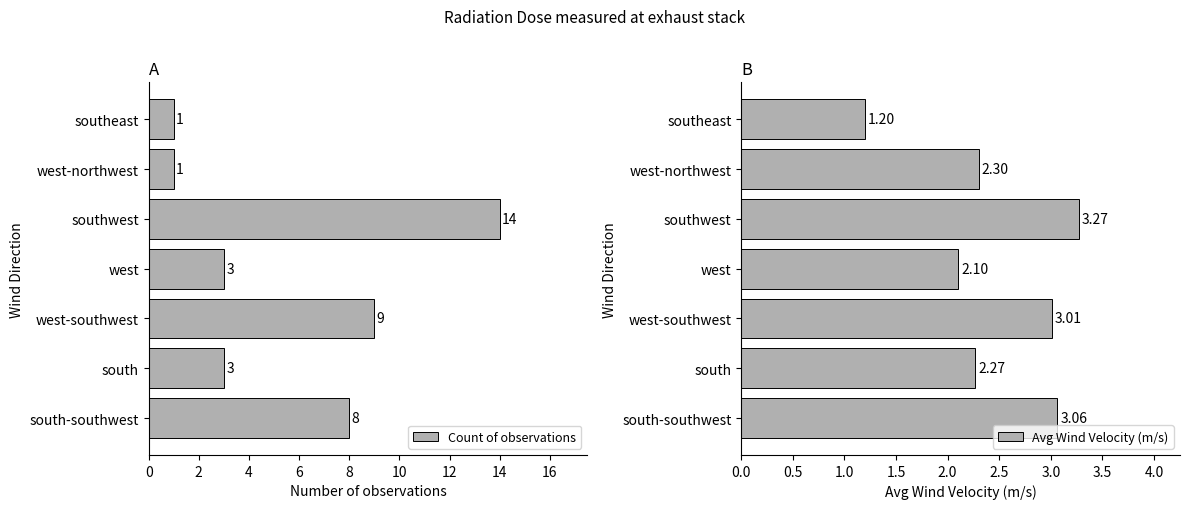

Is it true that Count of observations equals 1 at west-northwest?

True